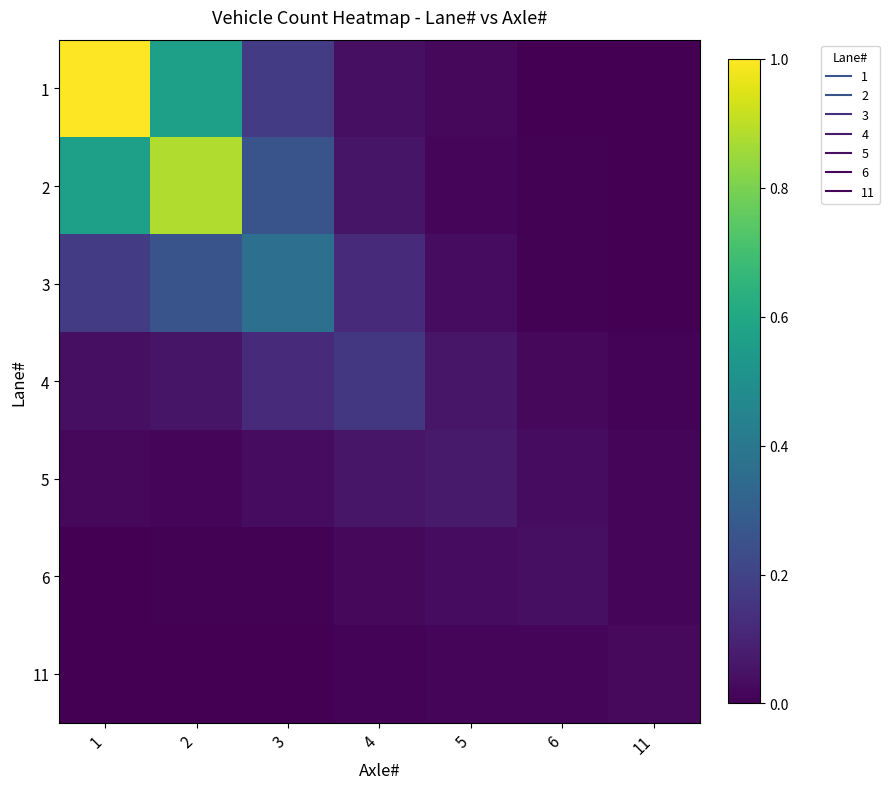

Reading left to right, what are all the values shown in this chart?

1: 1=1.0	2=0.6	3=0.2	4=0.0	5=0.0	6=0.0	11=0.0
2: 1=0.6	2=0.9	3=0.3	4=0.1	5=0.0	6=0.0	11=0.0
3: 1=0.2	2=0.3	3=0.4	4=0.1	5=0.0	6=0.0	11=0.0
4: 1=0.0	2=0.1	3=0.1	4=0.2	5=0.1	6=0.0	11=0.0
5: 1=0.0	2=0.0	3=0.0	4=0.1	5=0.1	6=0.0	11=0.0
6: 1=0.0	2=0.0	3=0.0	4=0.0	5=0.0	6=0.0	11=0.0
11: 1=0.0	2=0.0	3=0.0	4=0.0	5=0.0	6=0.0	11=0.0